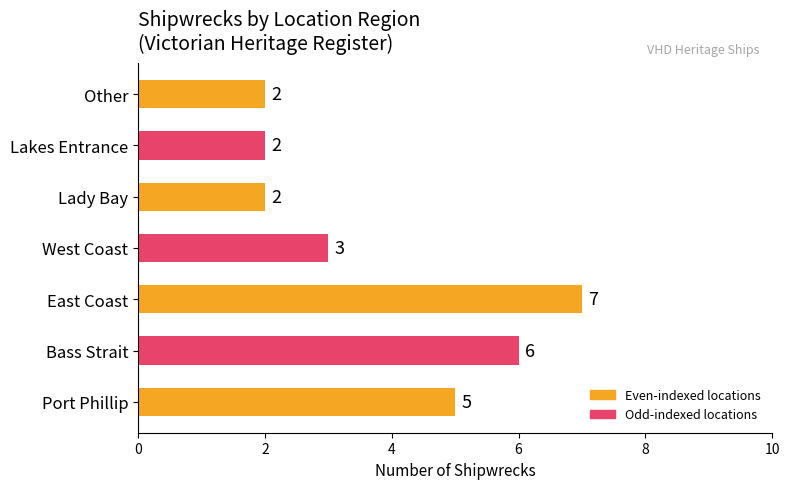

What position from the left is Bass Strait?

2